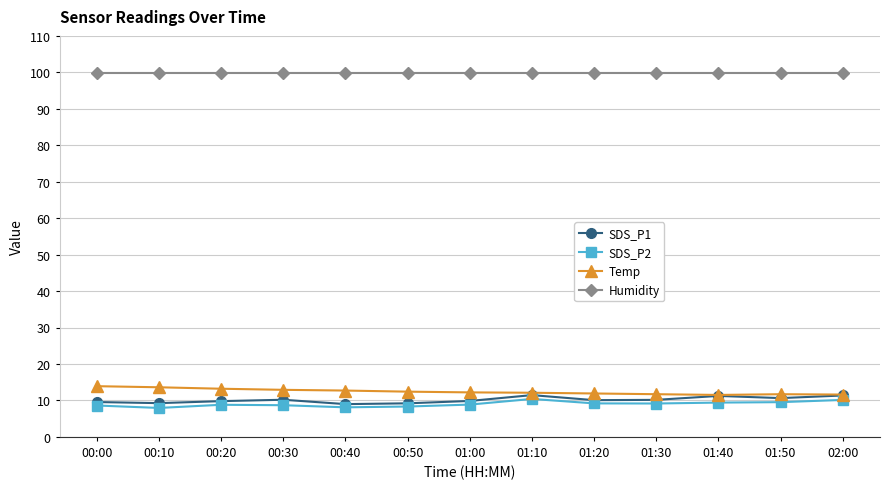

Is the value of SDS_P2 at 00:40 greater than the value of Temp at 01:20?

No